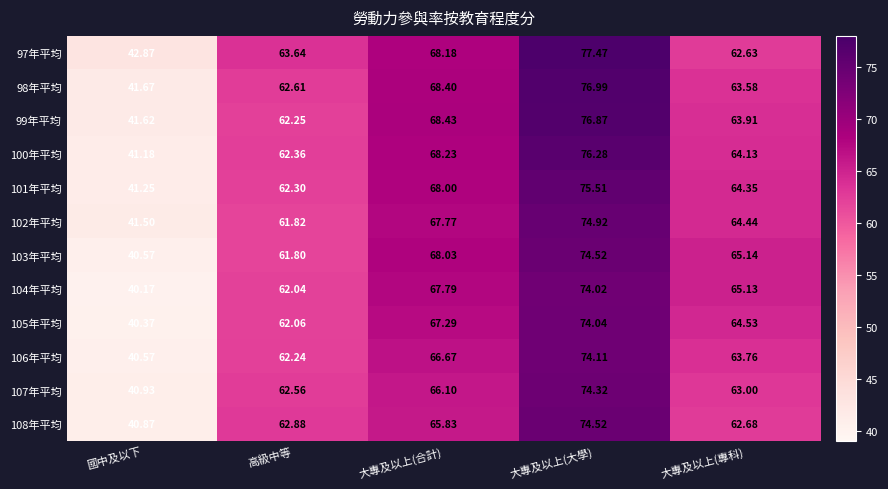

Where does the 108年平均 series first go above 62?

高級中等